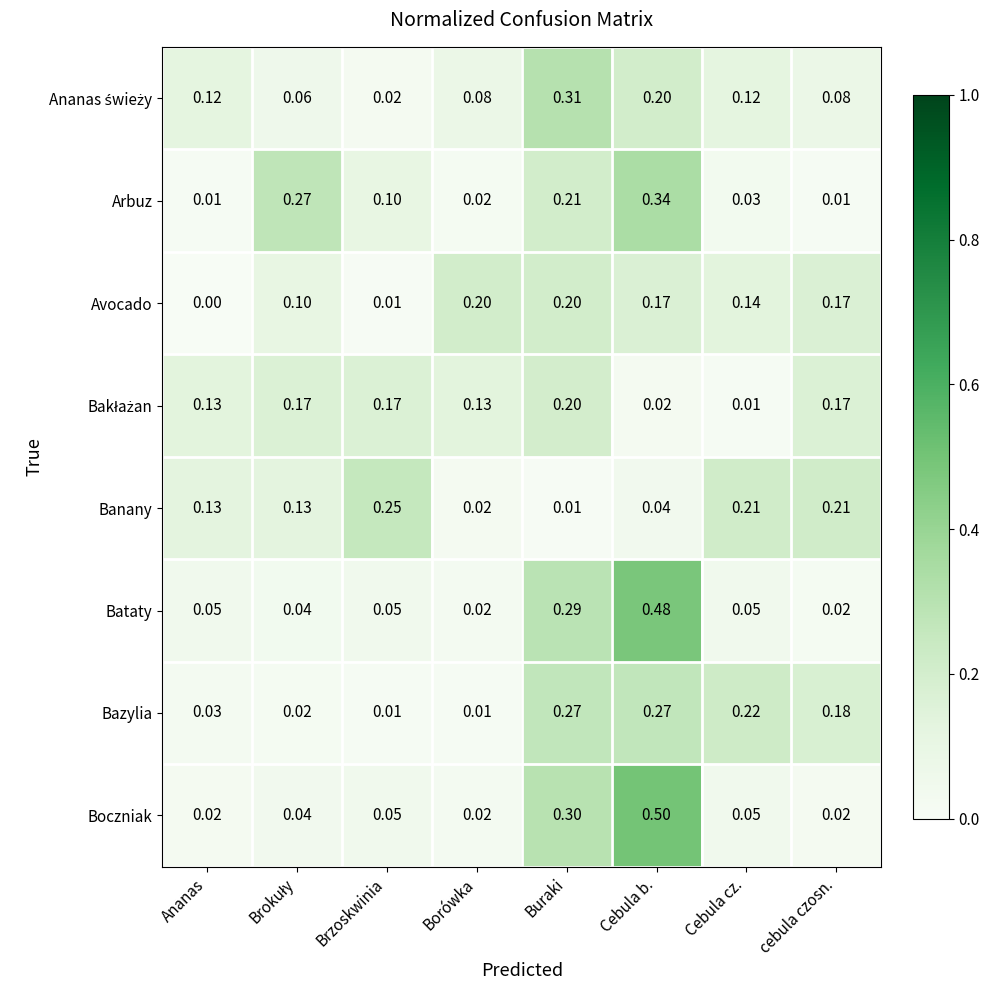

Between Borówka and Buraki, which series saw the biggest shift?

Boczniak